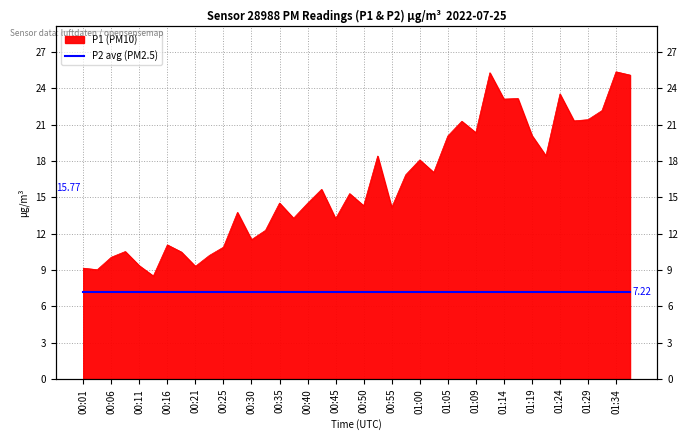

Reading right to left, extract all data points from this chart.

01:36=25.1	01:34=25.4	01:31=22.1	01:29=21.4	01:27=21.3	01:24=23.5	01:22=18.4	01:19=20.1	01:17=23.1	01:14=23.1	01:12=25.3	01:09=20.3	01:07=21.3	01:05=20.1	01:02=17.1	01:00=18.1	00:57=16.9	00:55=14.2	00:52=18.4	00:50=14.3	00:47=15.3	00:45=13.2	00:43=15.7	00:40=14.5	00:38=13.3	00:35=14.5	00:33=12.3	00:30=11.5	00:28=13.8	00:25=10.9	00:23=10.2	00:21=9.3	00:18=10.5	00:16=11.1	00:13=8.5	00:11=9.3	00:08=10.5	00:06=10.1	00:03=9.0	00:01=9.2